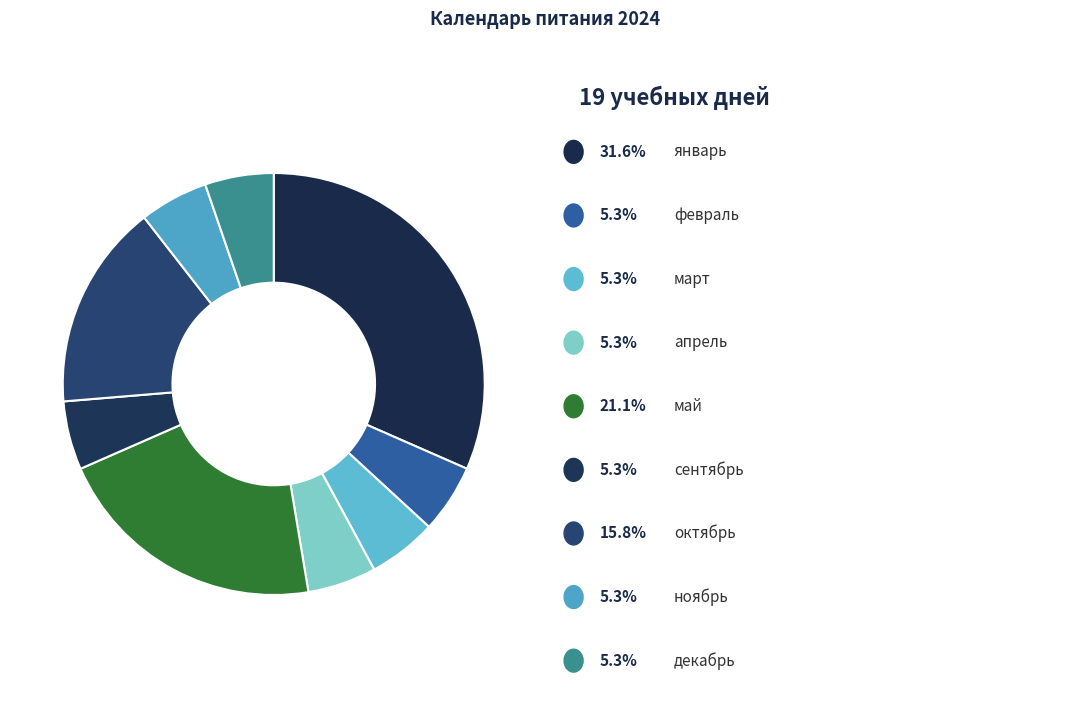

Rank the categories by value from lowest to highest.

февраль, март, апрель, сентябрь, ноябрь, декабрь, октябрь, май, январь